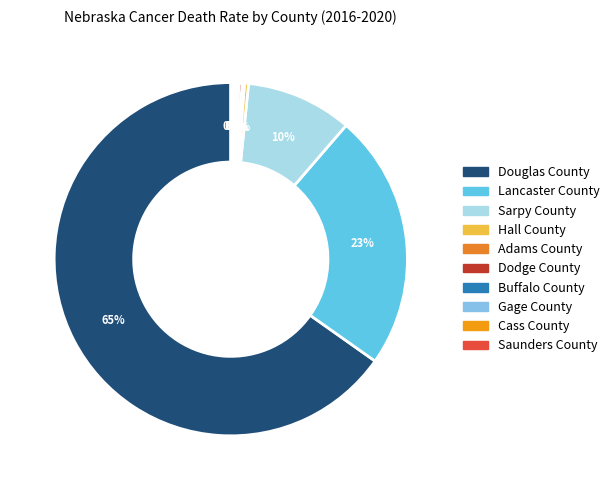

Approximately how many times larger is the value at Cass County compared to Buffalo County?

0.9